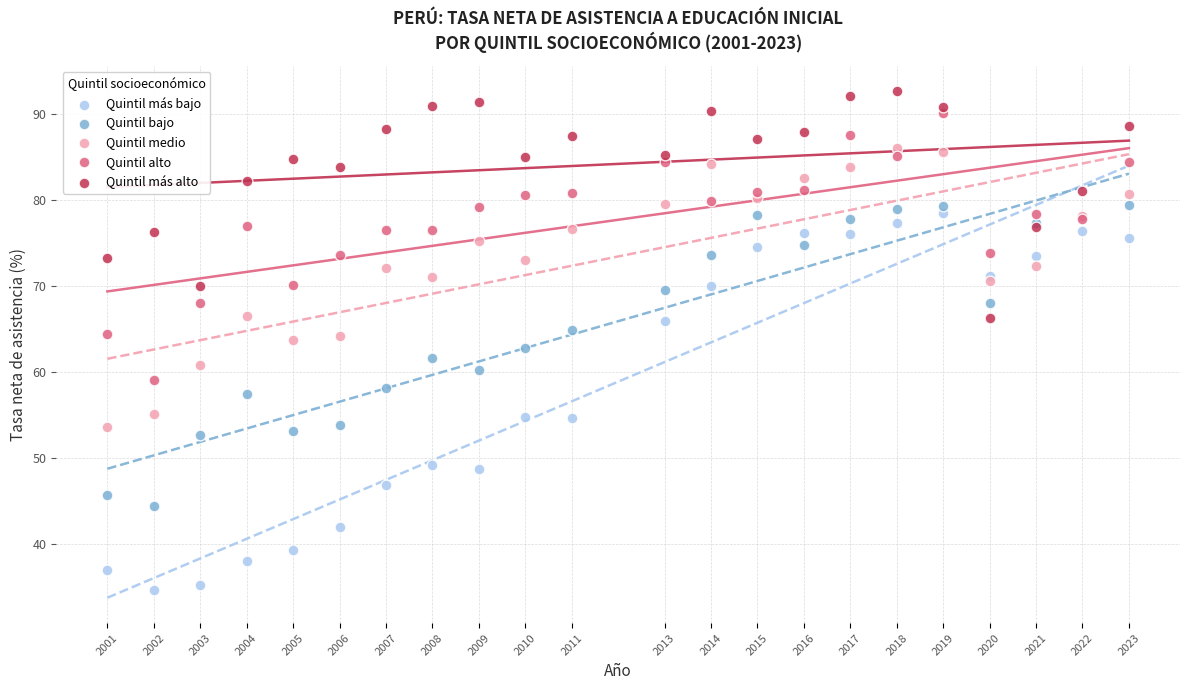

Which series contains the lowest Y value?

Quintil más bajo